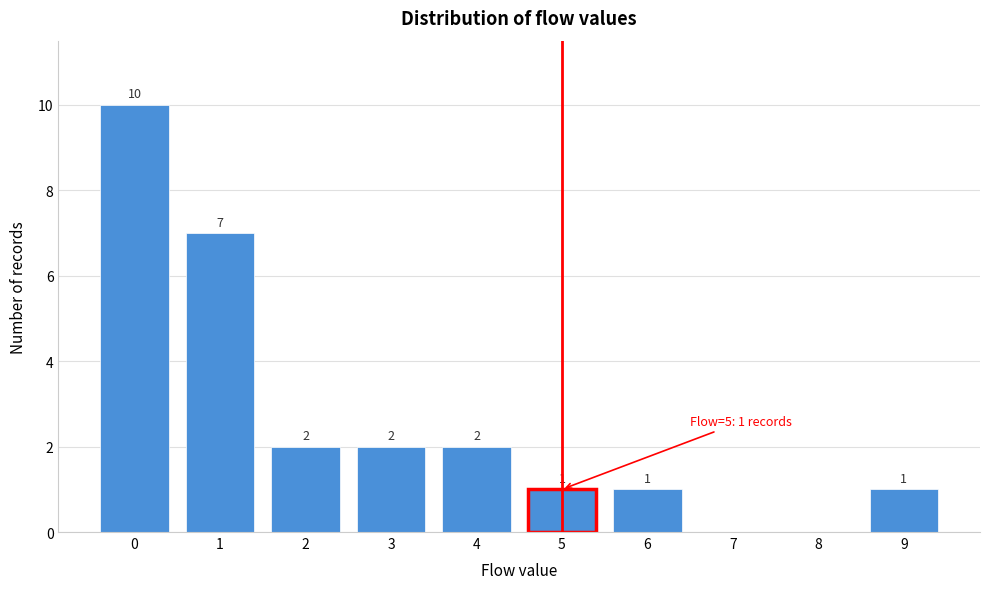

Reading left to right, transcribe all the data shown in this chart.

0=10	1=7	2=2	3=2	4=2	5=1	6=1	7=0	8=0	9=1